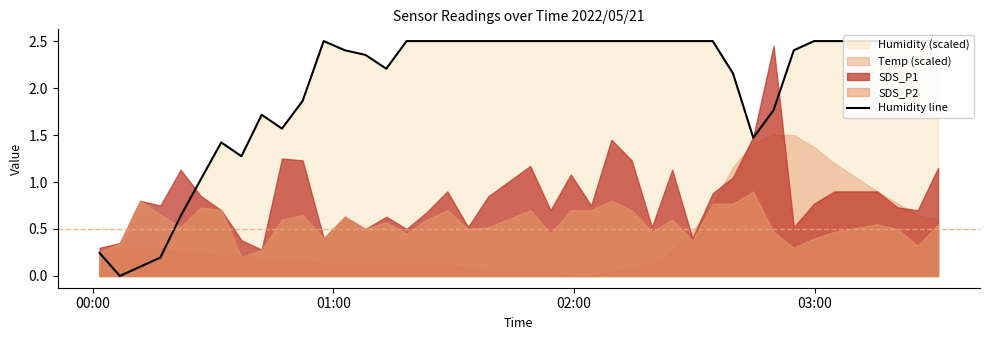

Reading left to right, transcribe all the data shown in this chart.

0.2	0.0	0.1	0.2	0.6	1.0	1.4	1.3	1.7	1.6	1.9	2.5	2.4	2.4	2.2	2.5	2.5	2.5	2.5	2.5	2.5	2.5	2.5	2.5	2.5	2.5	2.5	2.5	2.5	2.5	2.2	1.5	1.8	2.4	2.5	2.5	2.5	2.5	2.5	2.5